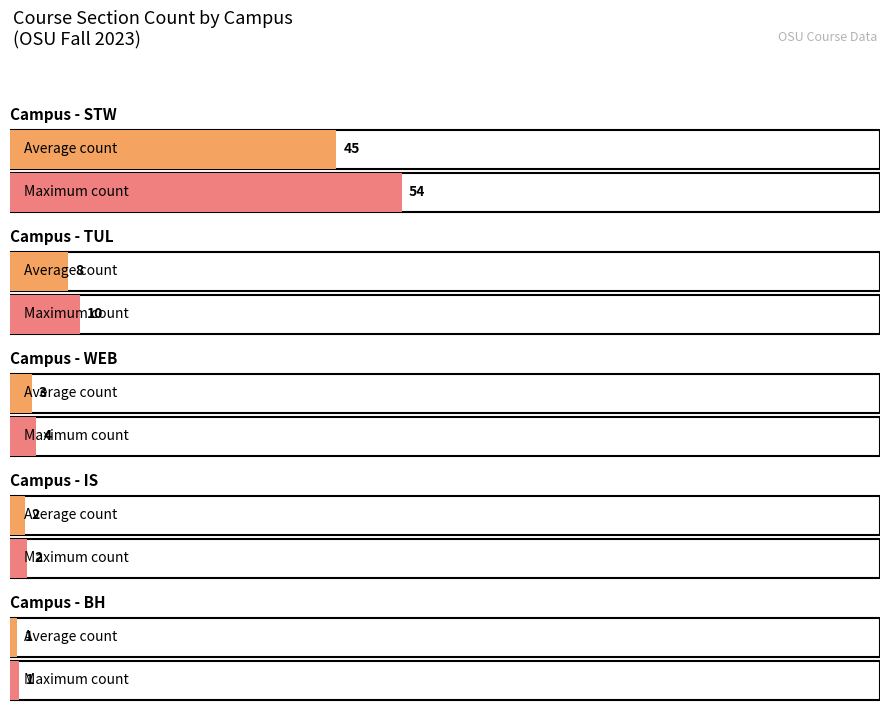

List the labels in order of value, smallest first.

BH, IS, WEB, TUL, STW